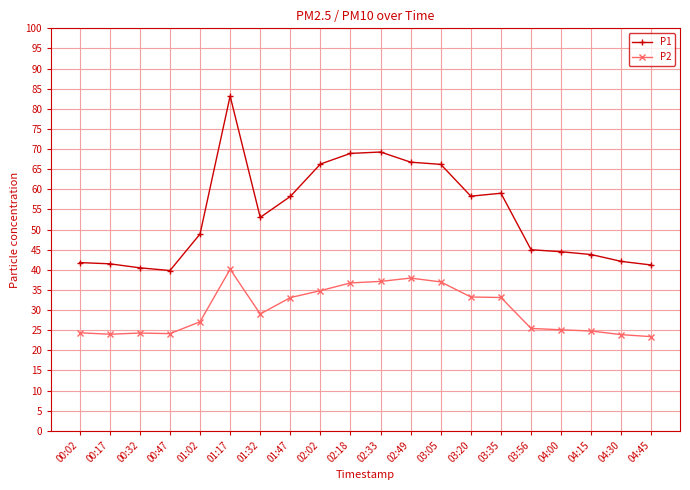

Which category has the highest value in the P1 series?

01:17